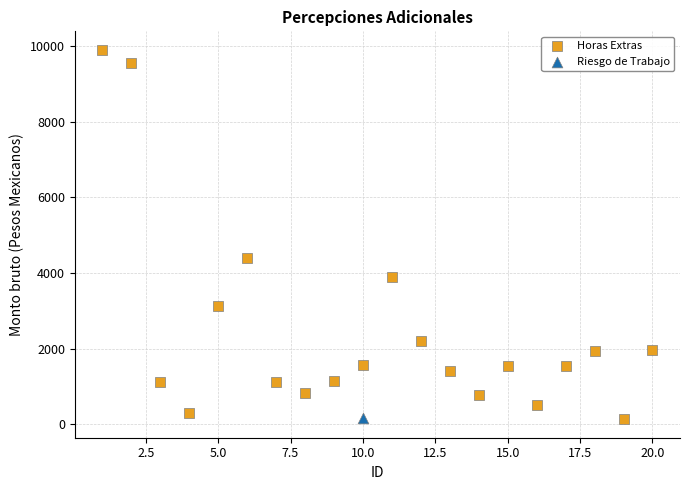

What are all the series names shown in the legend?

Horas Extras, Riesgo de Trabajo